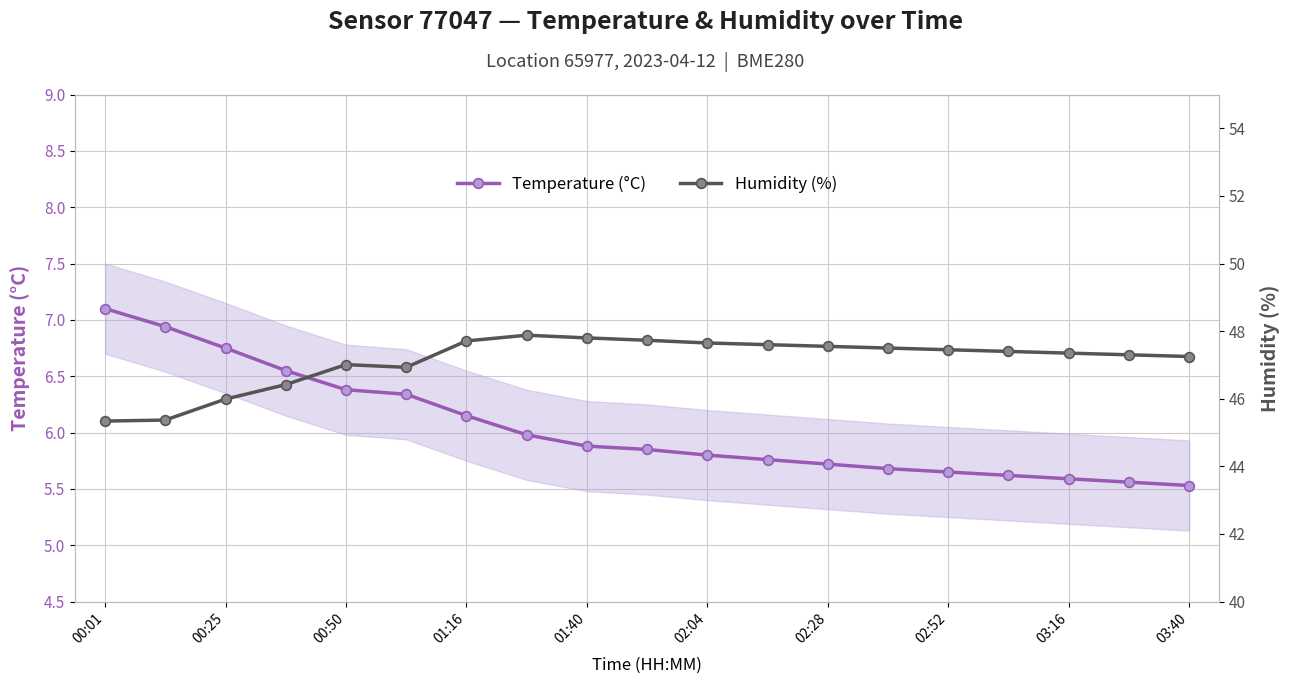

The value of Temperature (°C) at 00:50 is 10.0. True or false?

False